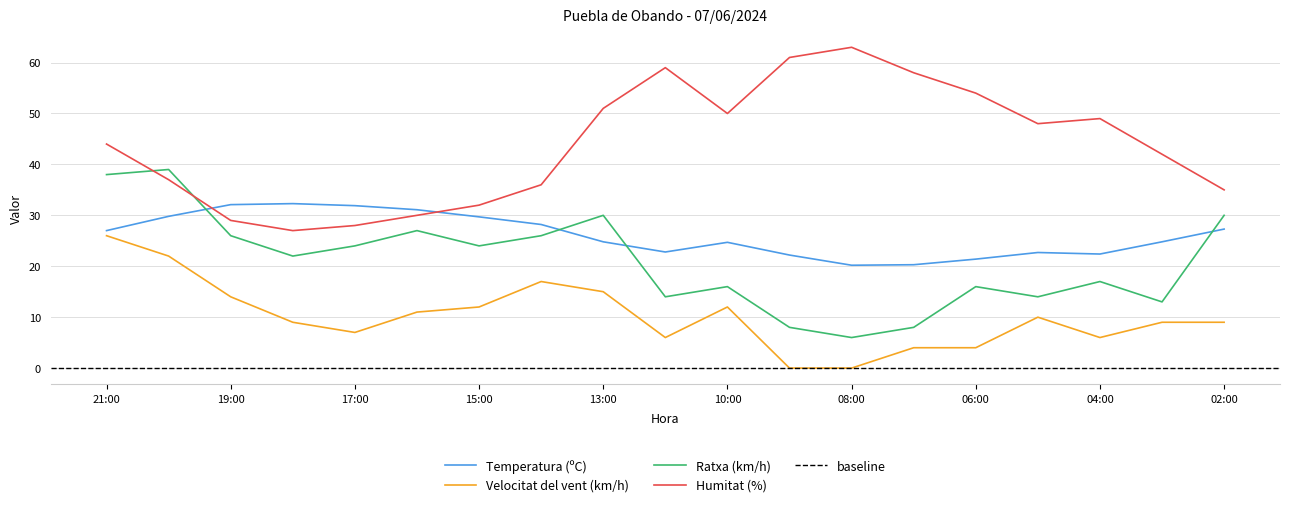

How many values in the Temperatura (ºC) series are below 24?

7